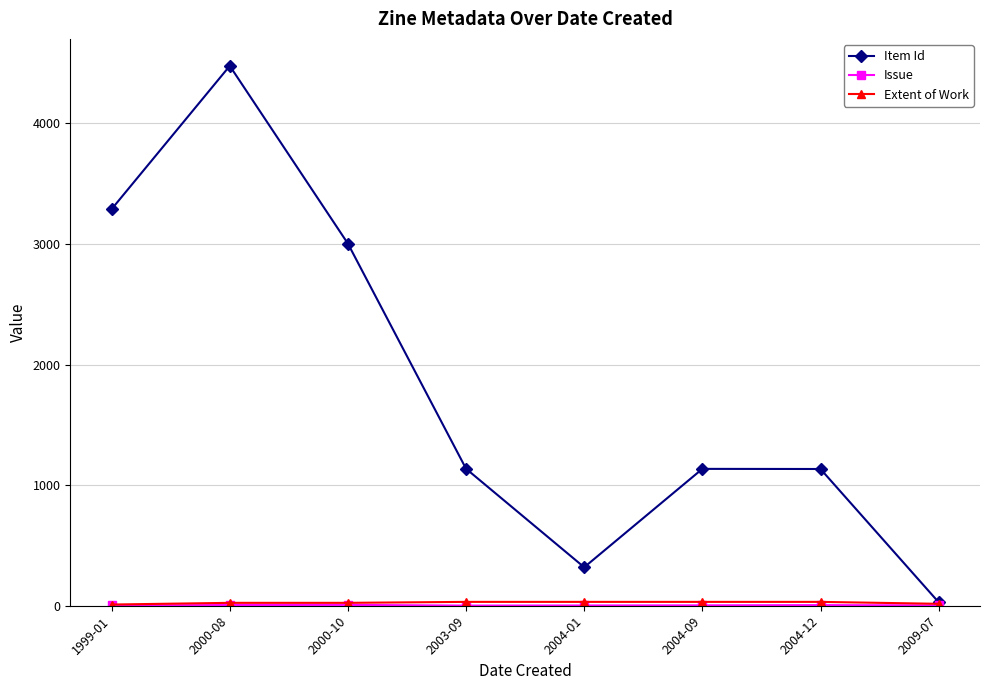

Does the chart have visible grid lines?

Yes